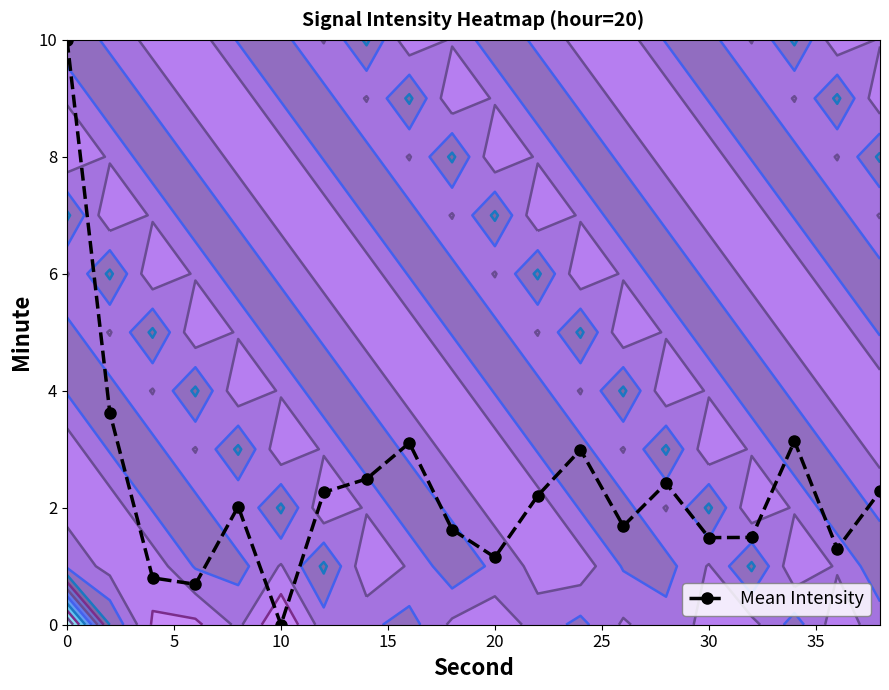

The Mean Intensity series shows -6.5 at 10. True or false?

False